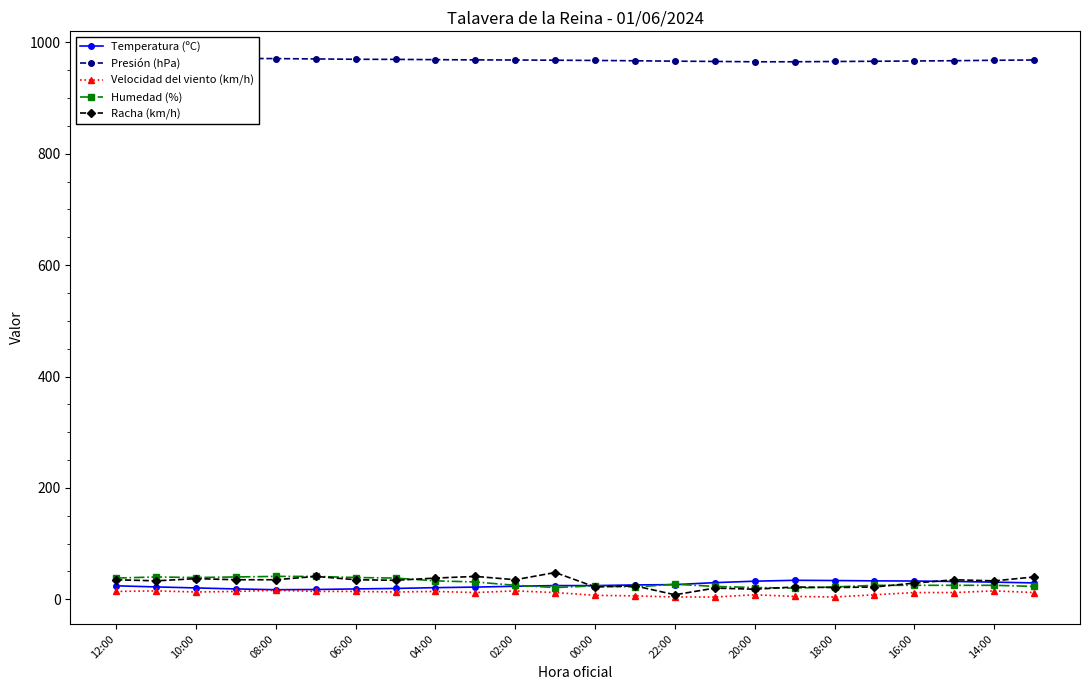

Which series has the widest spread of values?

Racha (km/h)